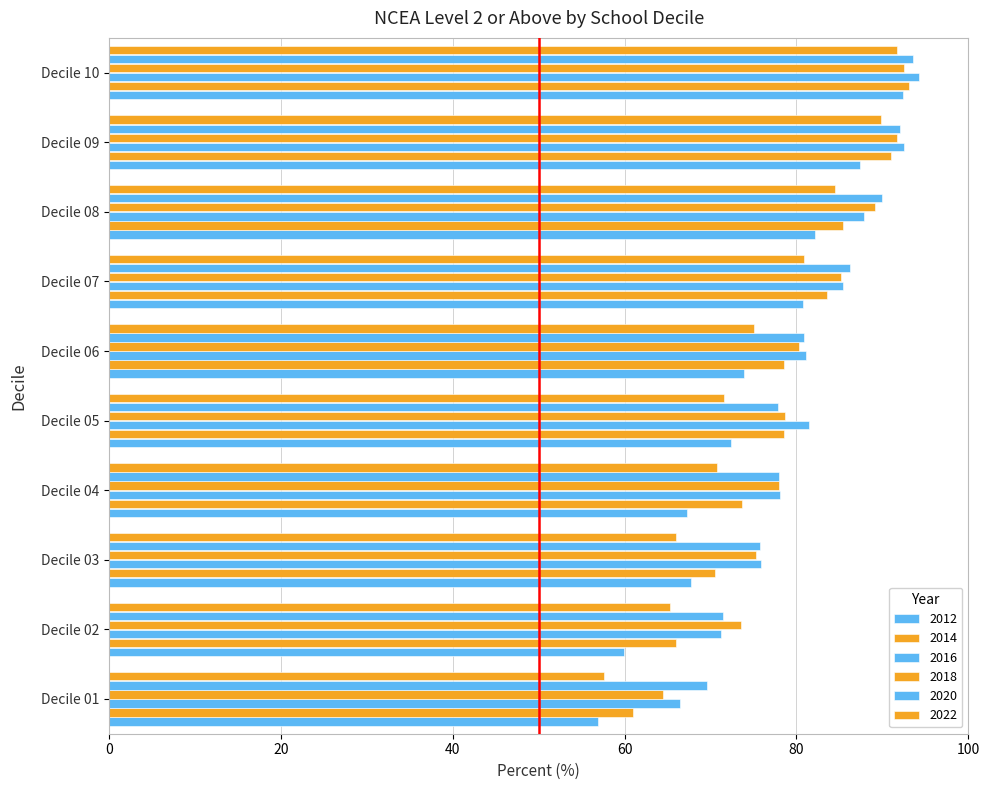

What is the difference between the highest and lowest values at Decile 08?

7.8